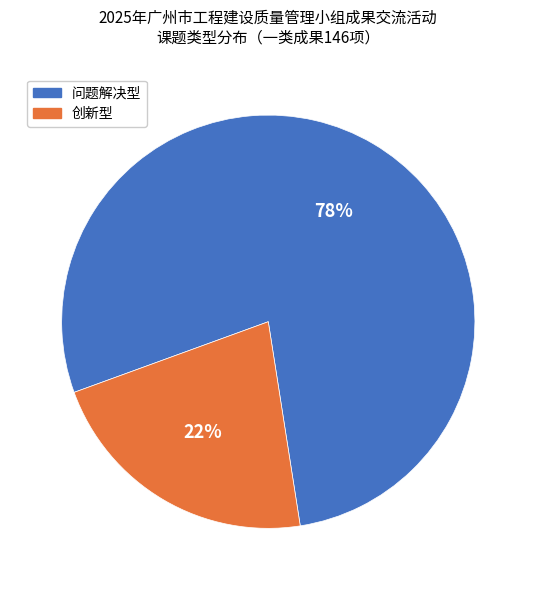

To the nearest percent, what percentage of the pie is 问题解决型?

78%